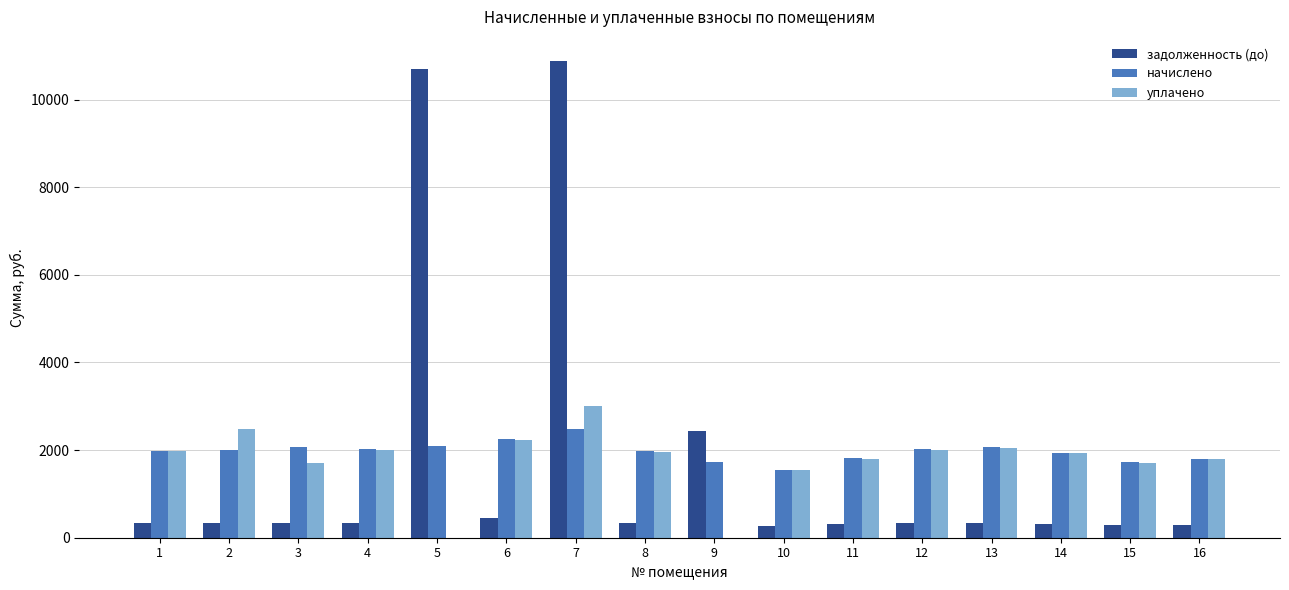

What is the greatest value displayed?

10885.2